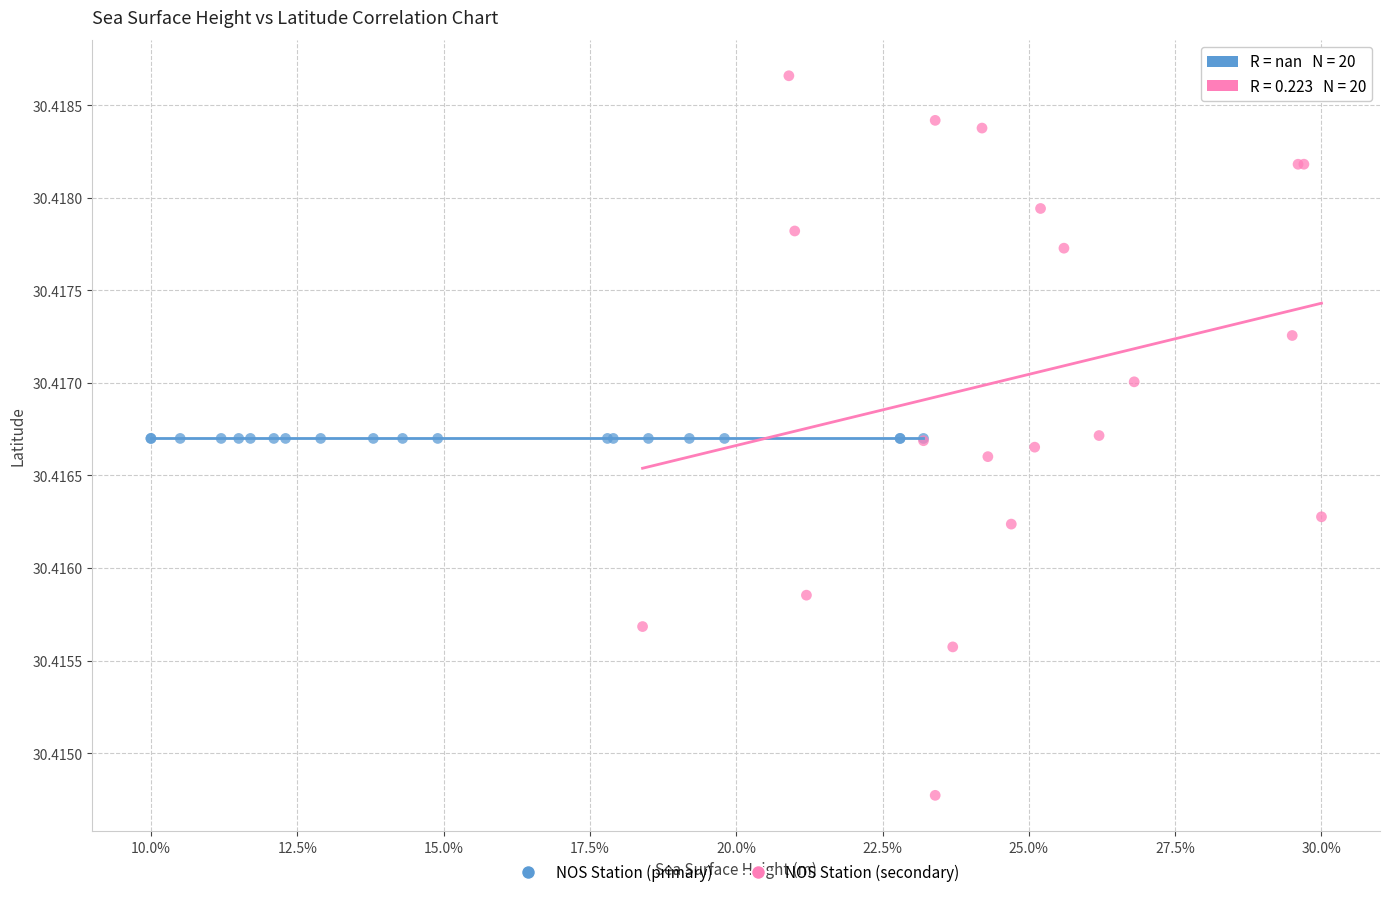

Which series contains the lowest Y value?

NOS Station (secondary)